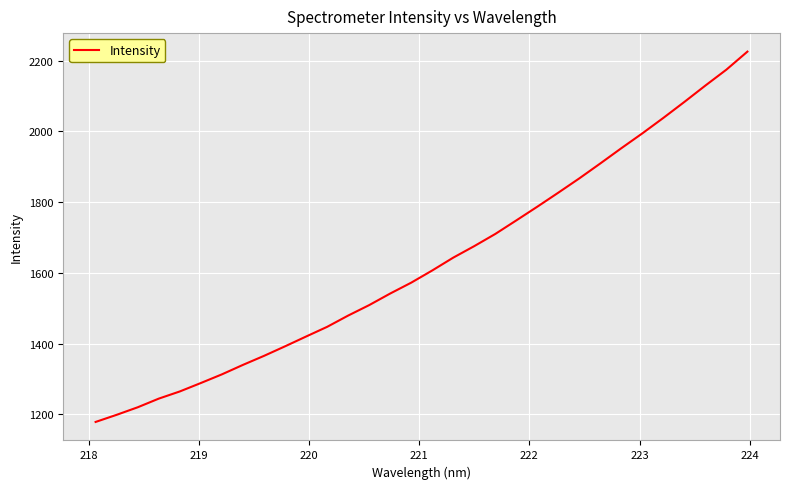

True or false: the data has more than 0 interior local peaks.

False